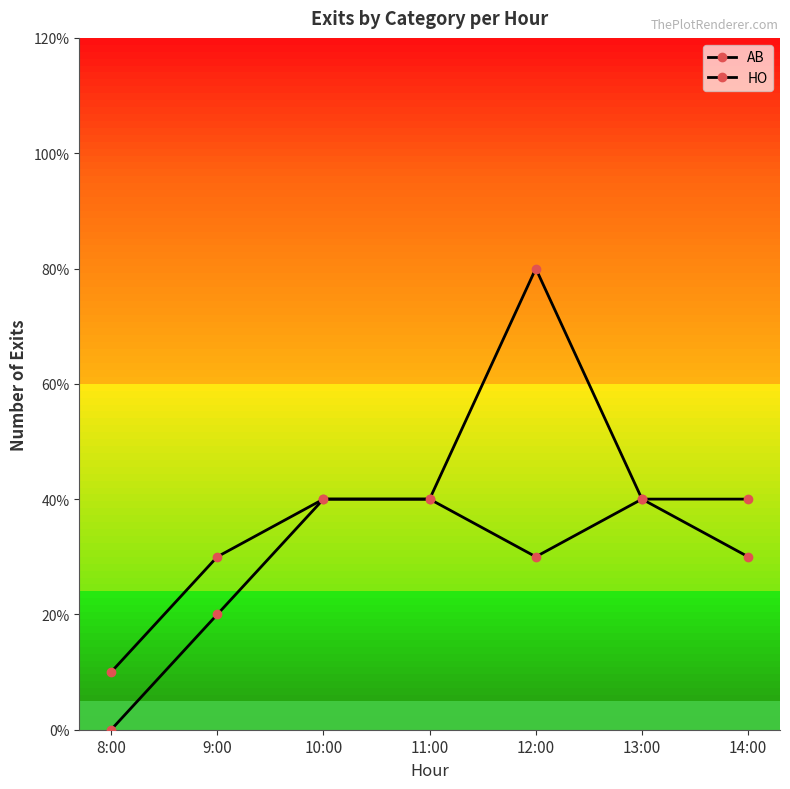

What is the label of the 5th point from the right?

10:00